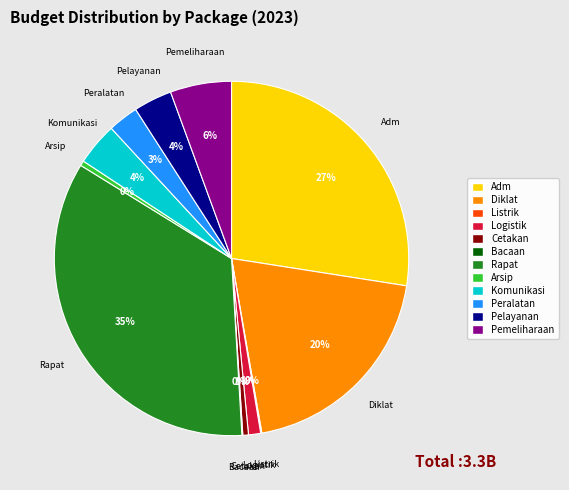

To the nearest percent, what is the difference between the largest and smallest slice percentages?

35%